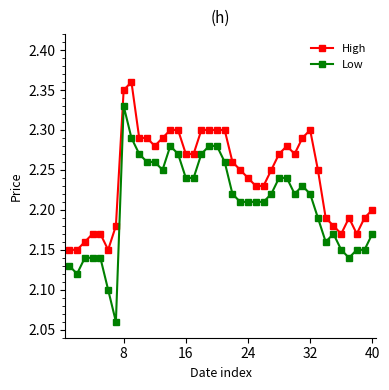

What are all the series names shown in the legend?

High, Low